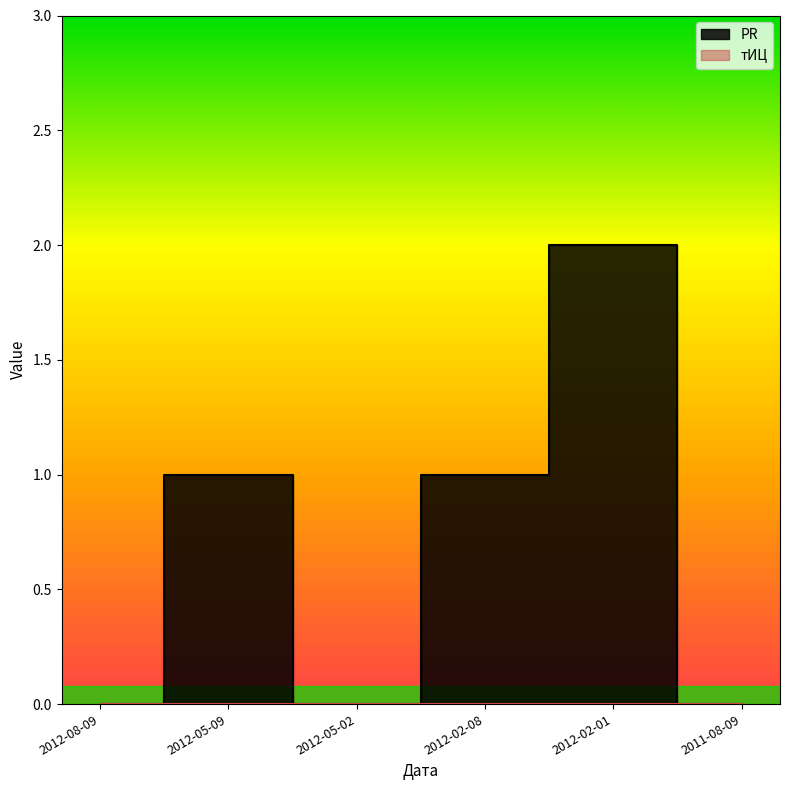

How many values are between 0 and 1?

5